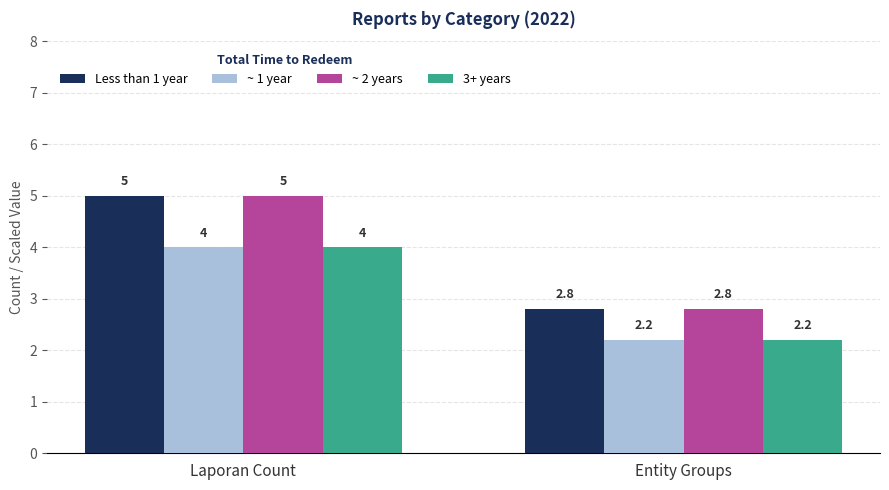

Count the Less than 1 year values in the range 2 to 5.

2